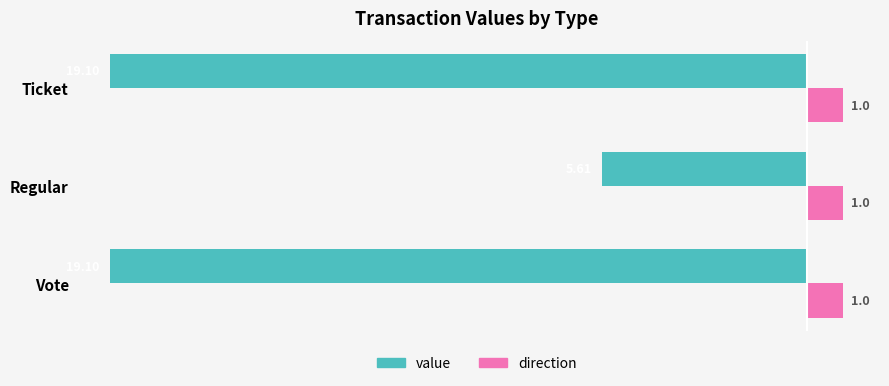

Which series has the largest total across all categories?

direction